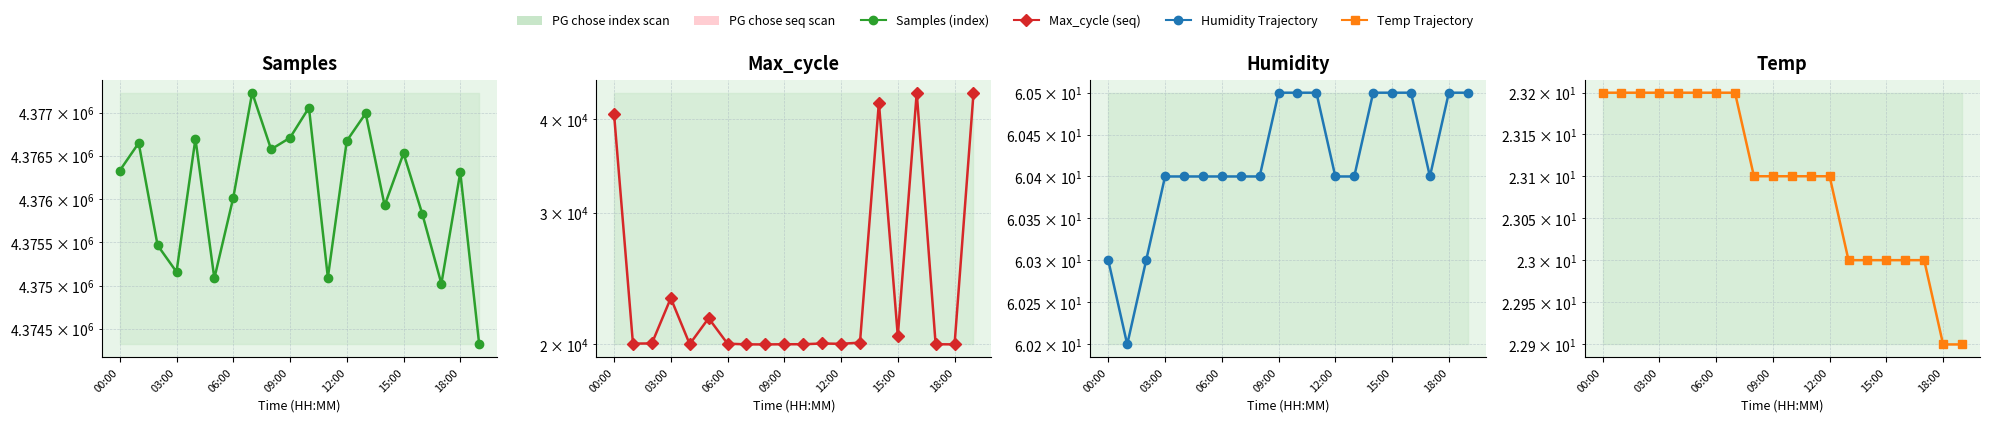

Which series changed the most between 12:00 and 14?

Max_cycle